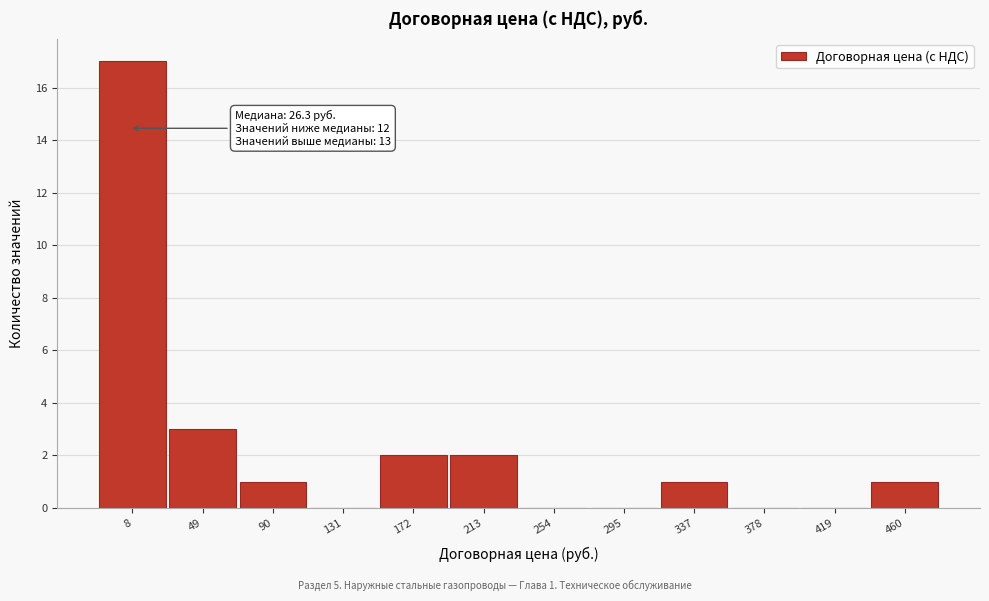

Reading right to left, extract all data points from this chart.

460=1	419=0	378=0	337=1	295=0	254=0	213=2	172=2	131=0	90=1	49=3	8=17